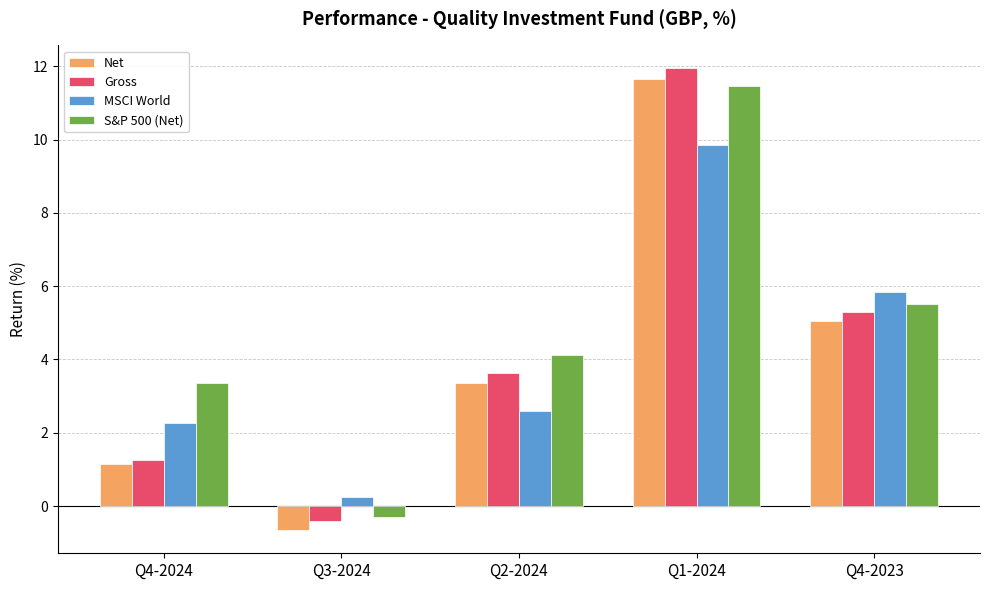

What is the average value of the MSCI World series?

4.2